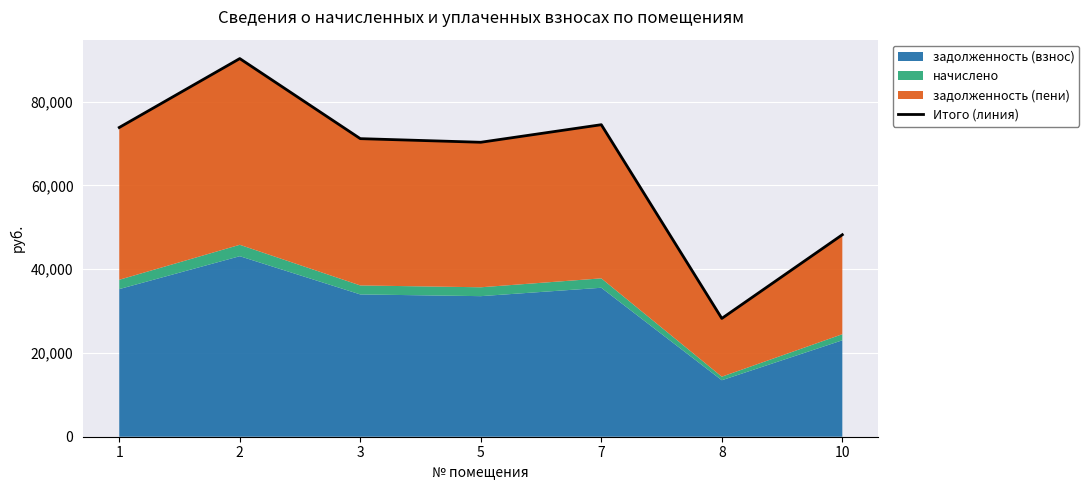

Reading left to right, list all the values displayed in this chart.

1=73850.6	2=90308.4	3=71185.9	5=70322.0	7=74516.9	8=28252.5	10=48238.4